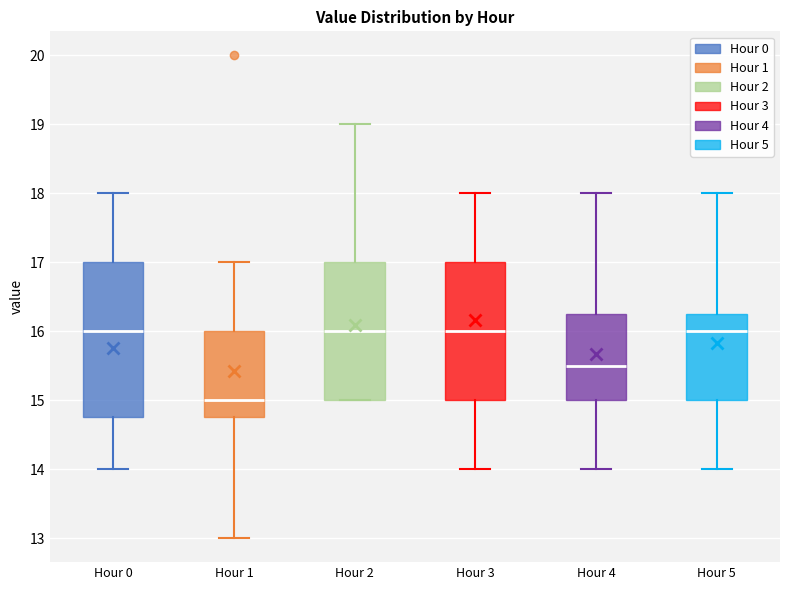

Comparing the boxes themselves (not the whiskers), which one is the tallest?

Hour 0